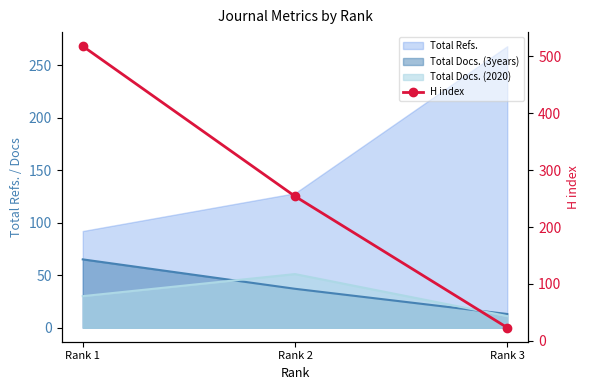

How many data points are above 254?

1